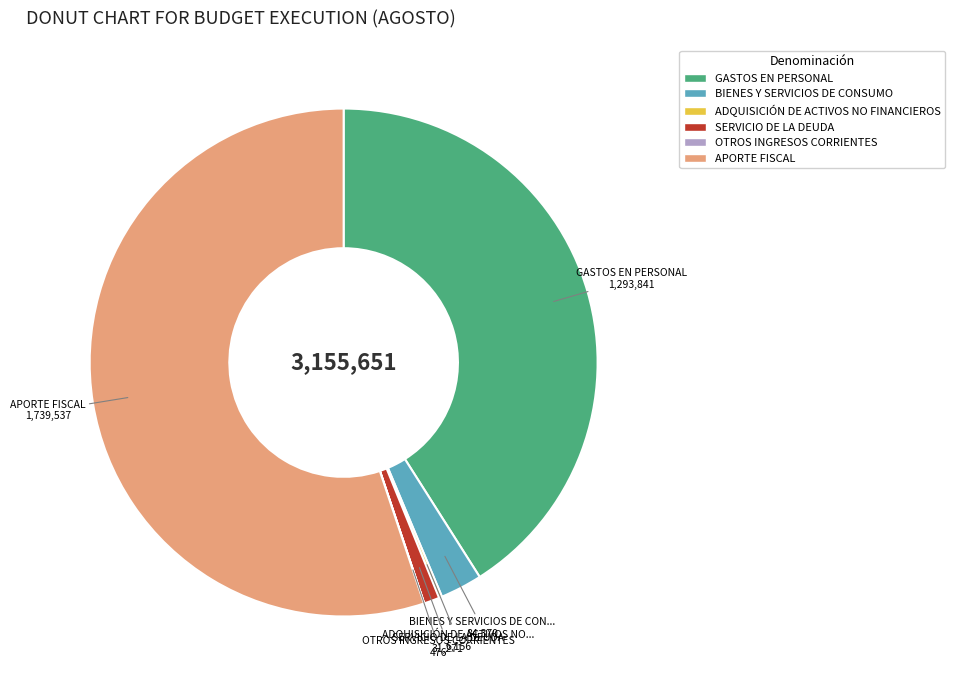

Does any single category account for the majority?

Yes